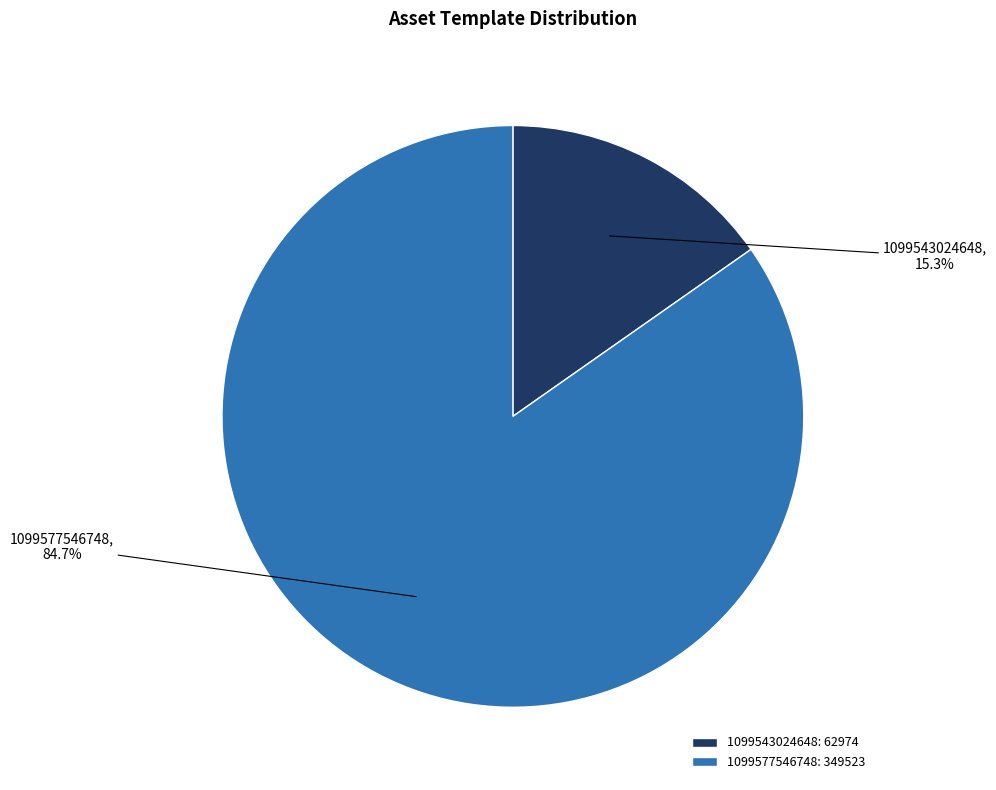

To the nearest percent, what is the difference between the largest and smallest slice percentages?

69%